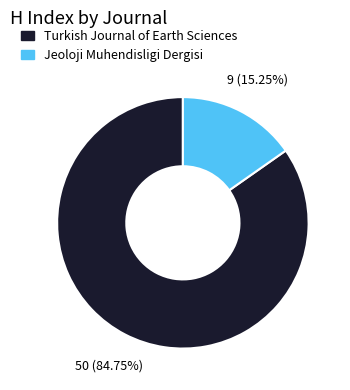

Which slice represents more than half of the pie?

Turkish Journal of Earth Sciences